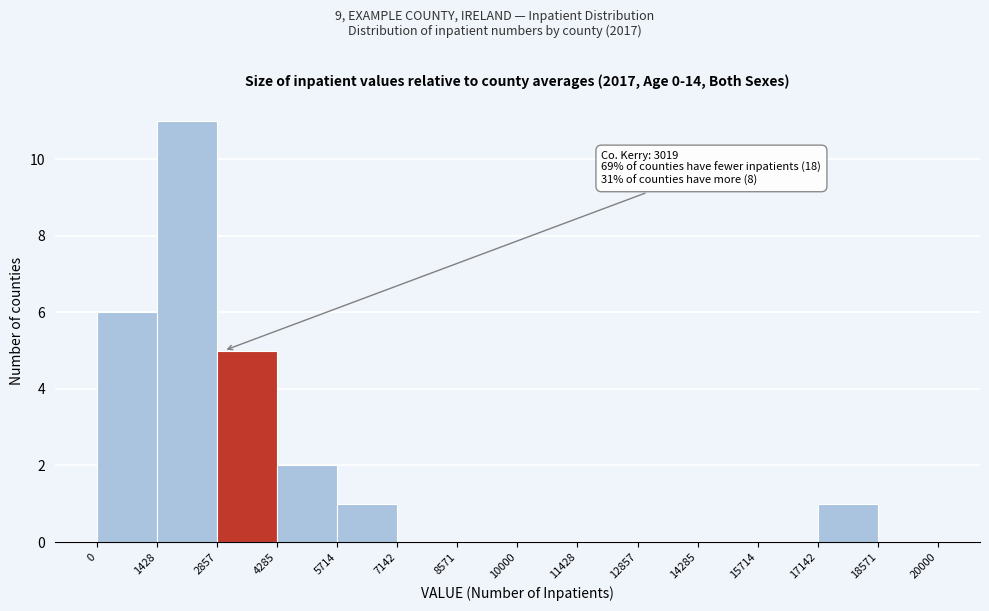

Over which range of the x-axis is the bar tallest?

1428 to 2857